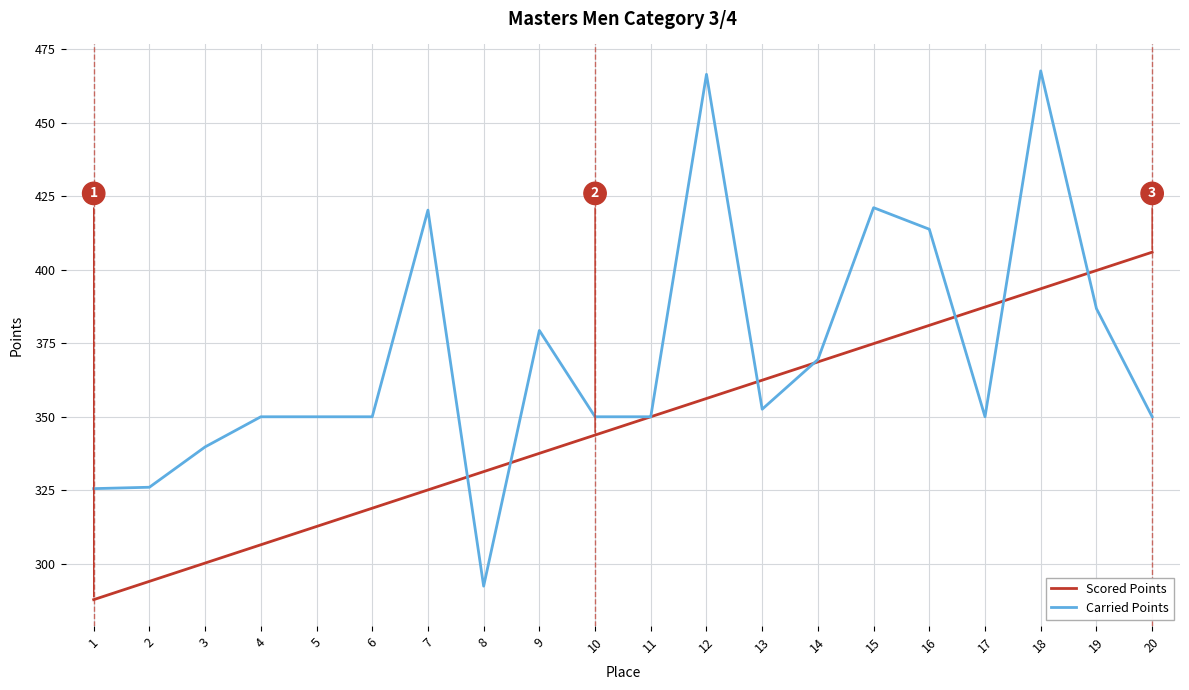

Rank the series by their average value, from lowest to highest.

Scored Points, Carried Points